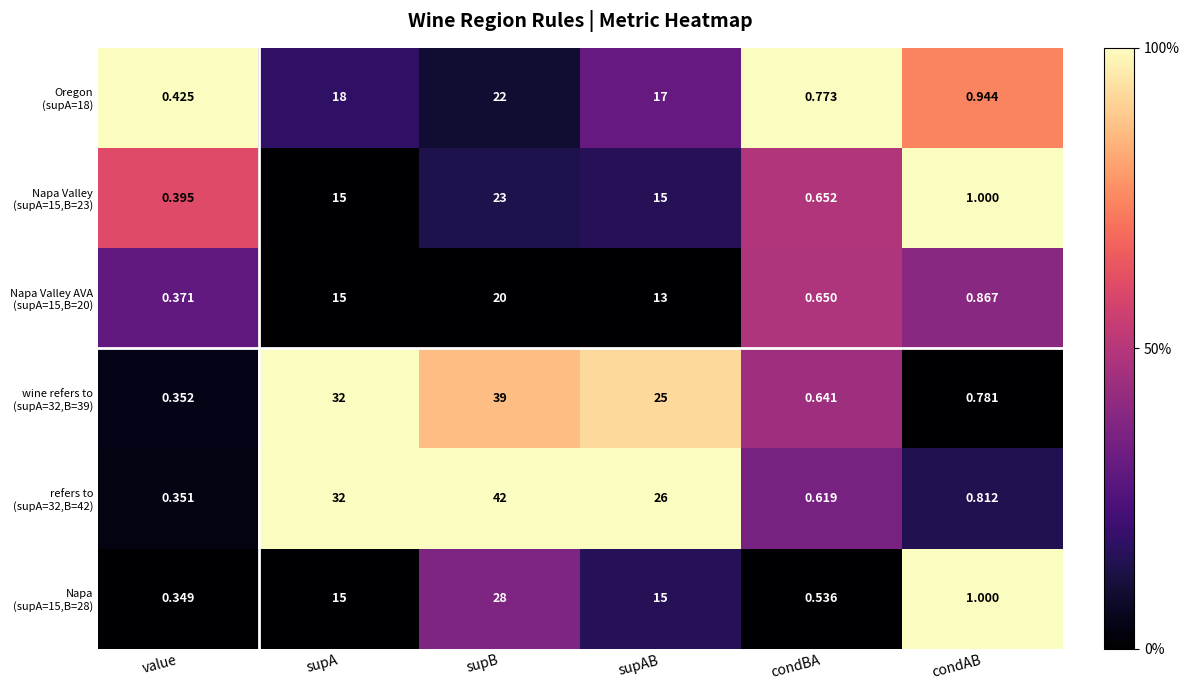

At which category does the chart reach its peak across all series?

supB